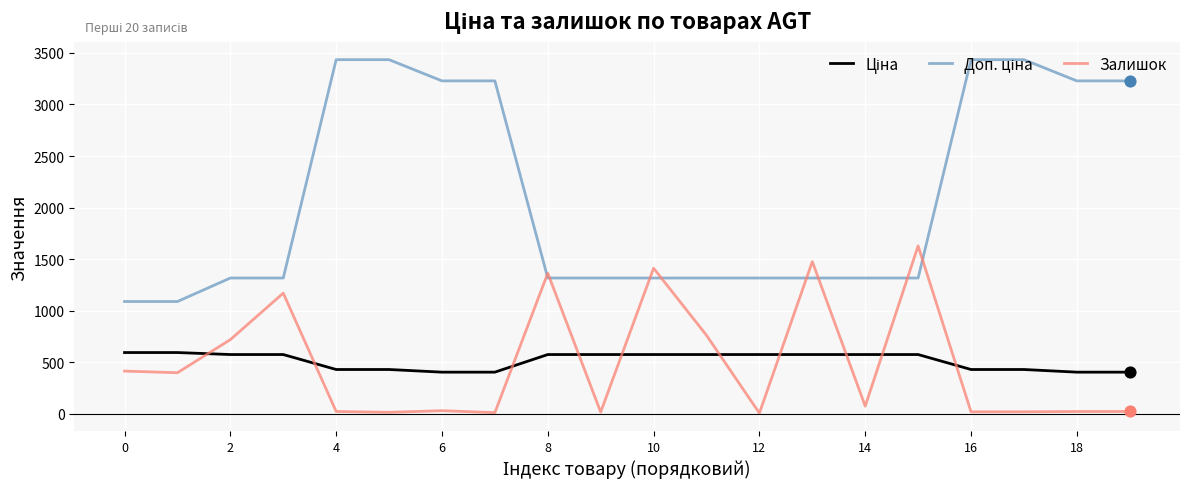

What is the greatest value displayed?

3434.6